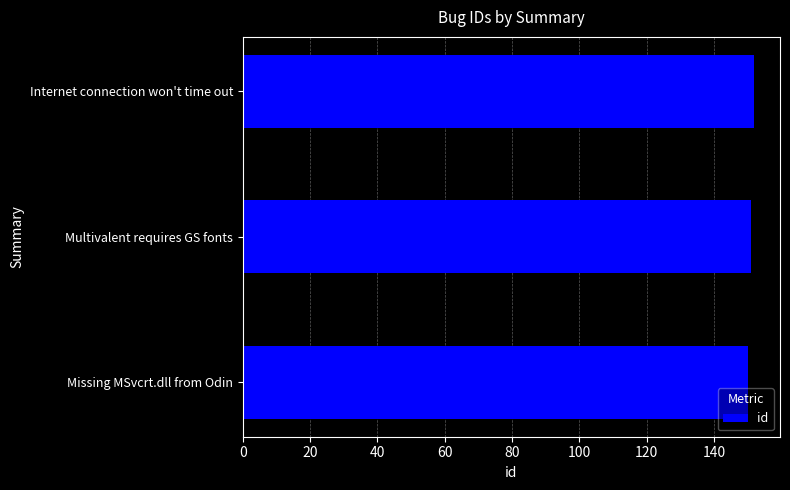

How many values are below 151?

1